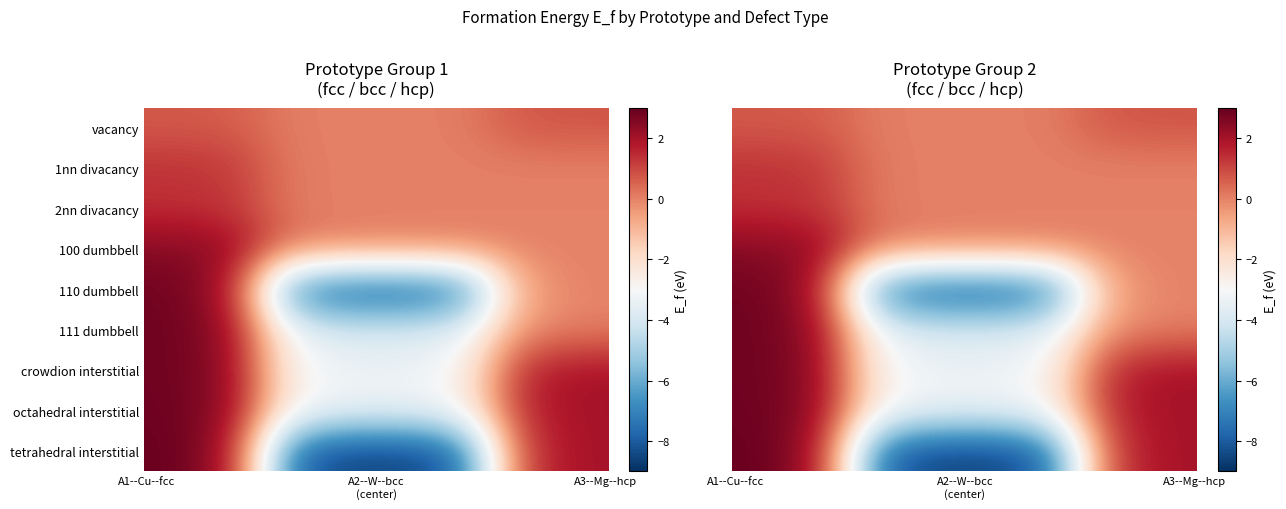

What is the difference between the highest and lowest values at tetrahedral interstitial?

11.5